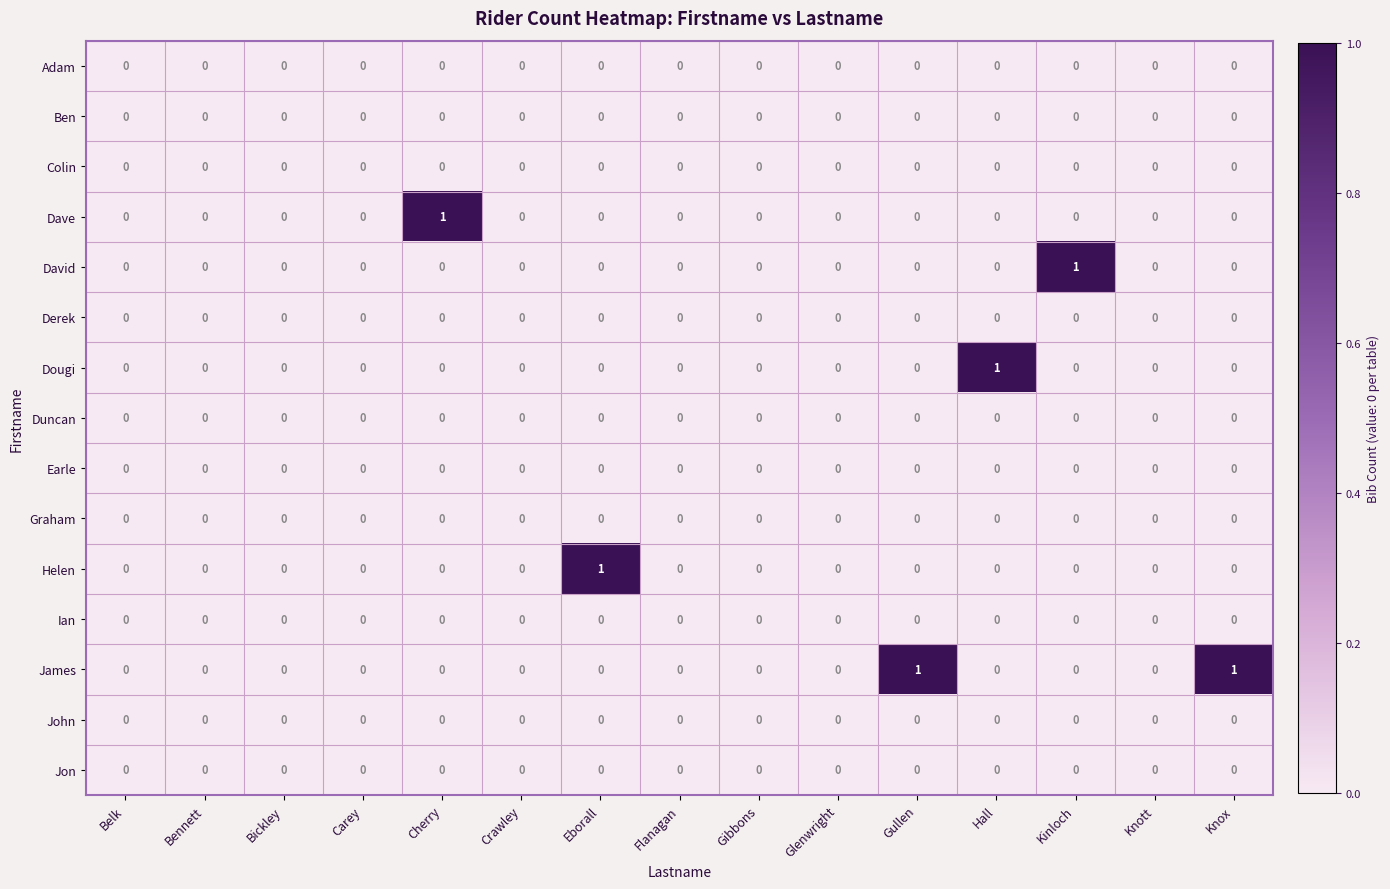

Which series has the largest total across all categories?

James